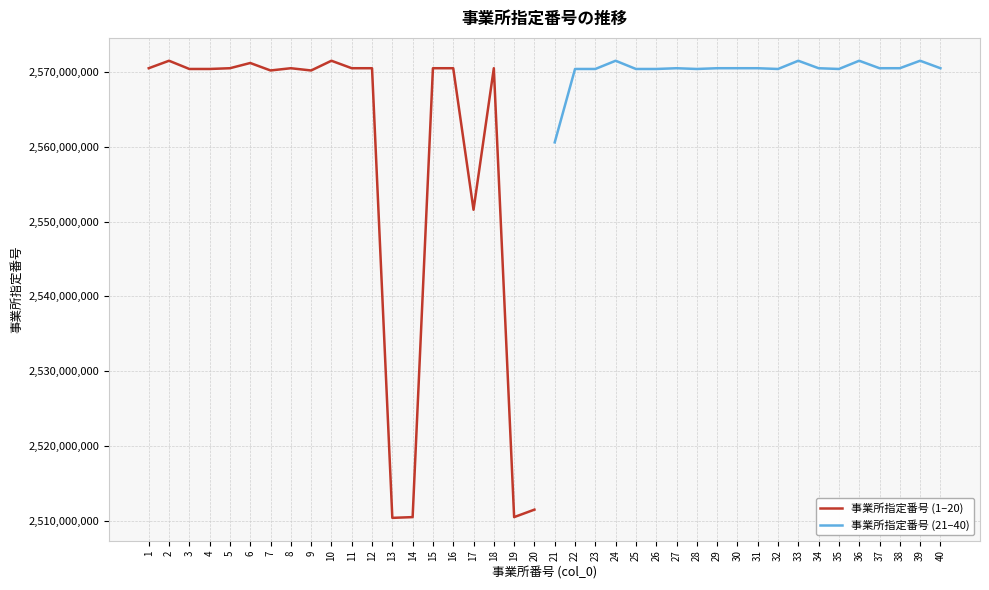

What is the minimum value for 事業所指定番号 (1–20)?

2510400068